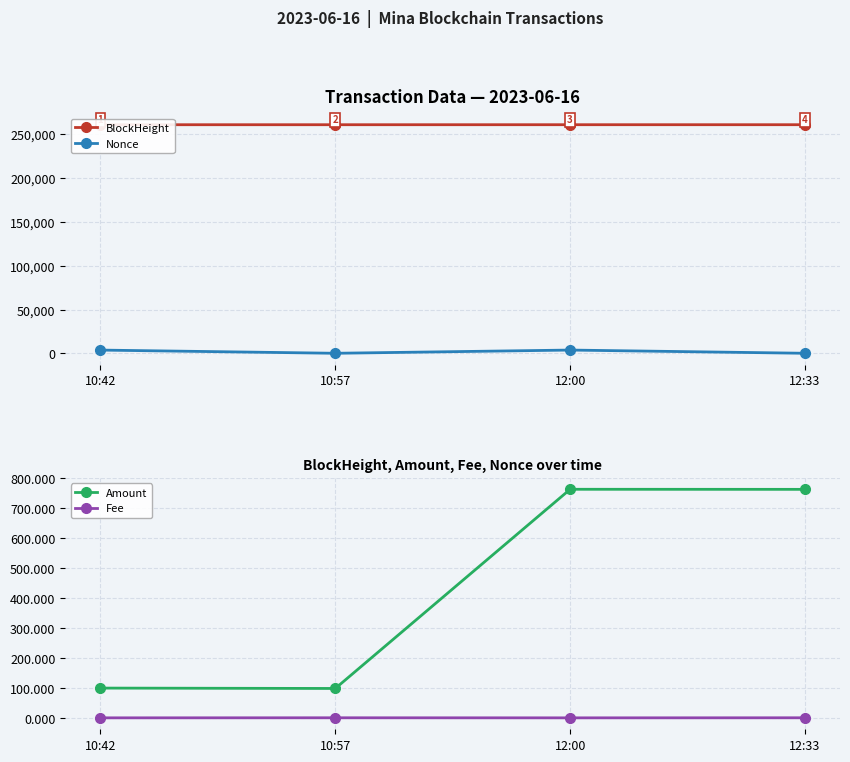

What are all the series names shown in the legend?

BlockHeight, Nonce, Amount, Fee